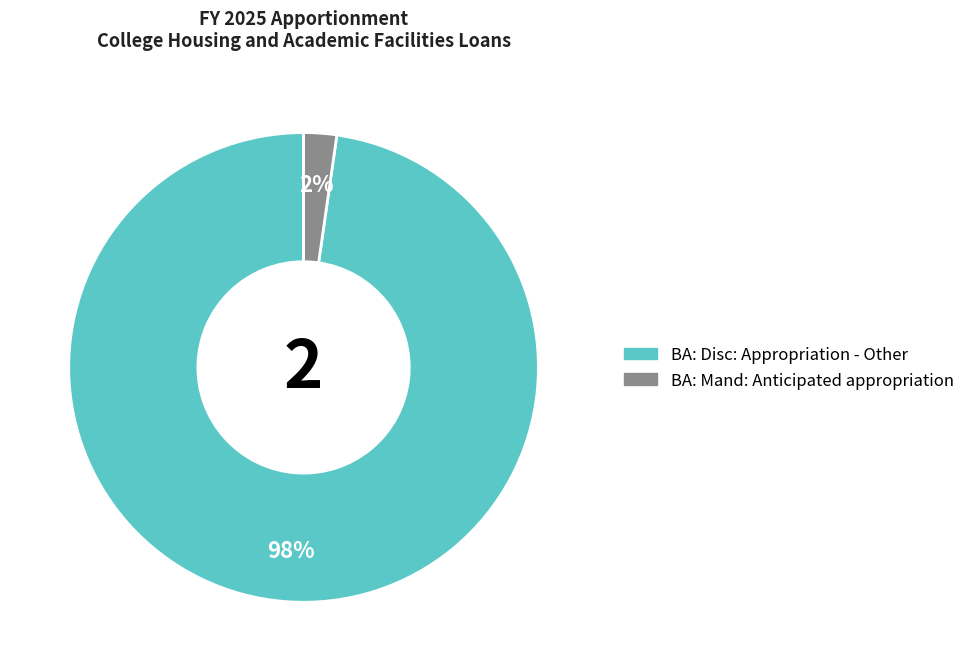

To the nearest percent, what is the average slice percentage?

50%